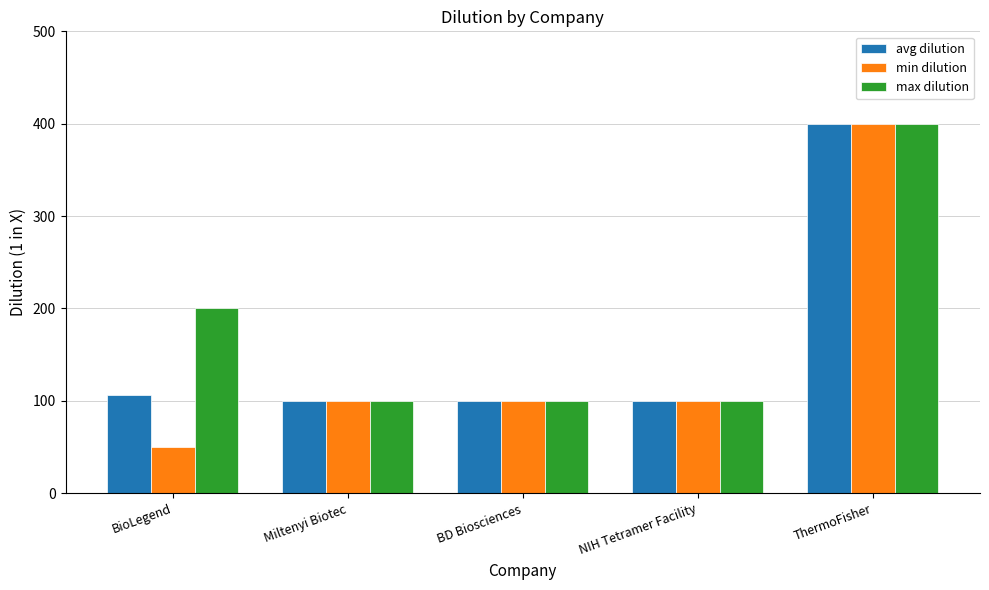

What is the average value of the min dilution series?

150.0